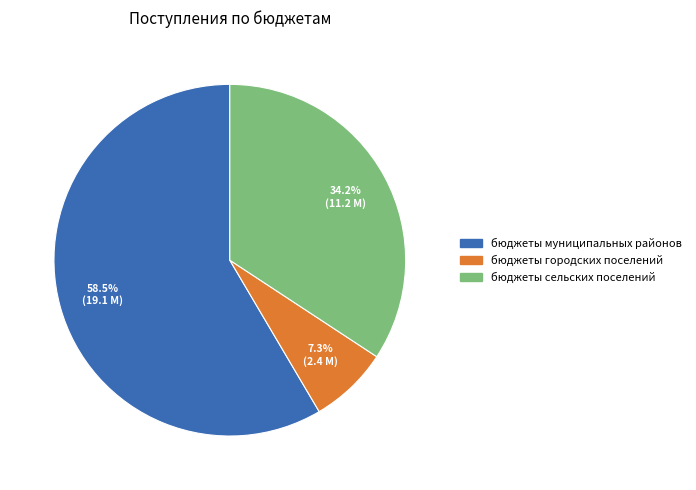

Does бюджеты муниципальных районов represent more than half of the total?

Yes